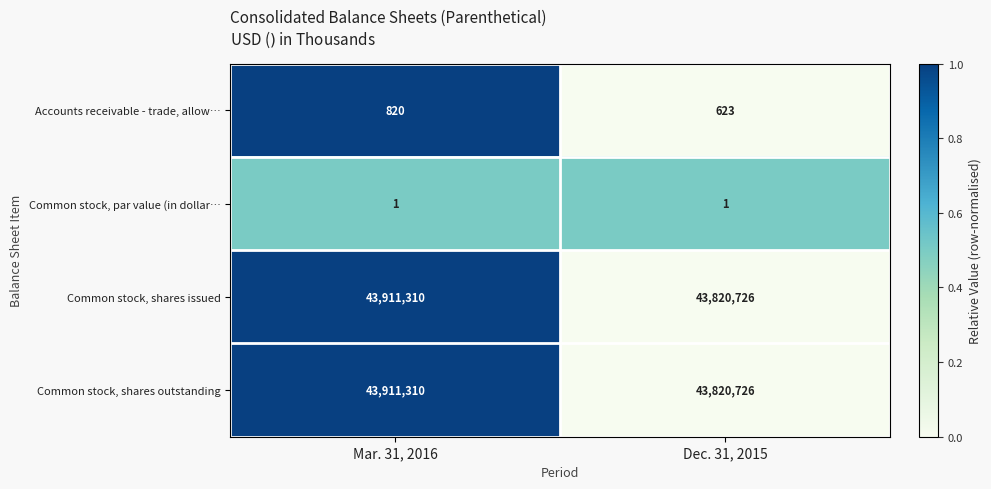

What is the difference between the Accounts receivable - trade, allow… values at Mar. 31, 2016 and Dec. 31, 2015?

197